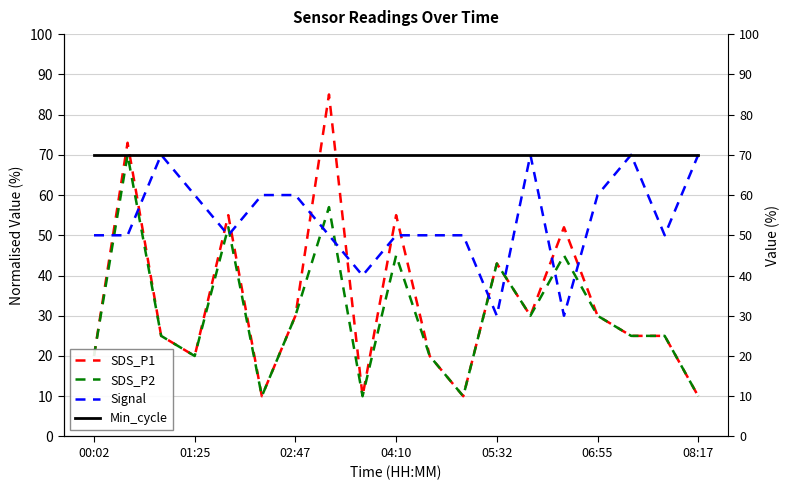

True or false: SDS_P2 and SDS_P1 intersect in this chart.

False